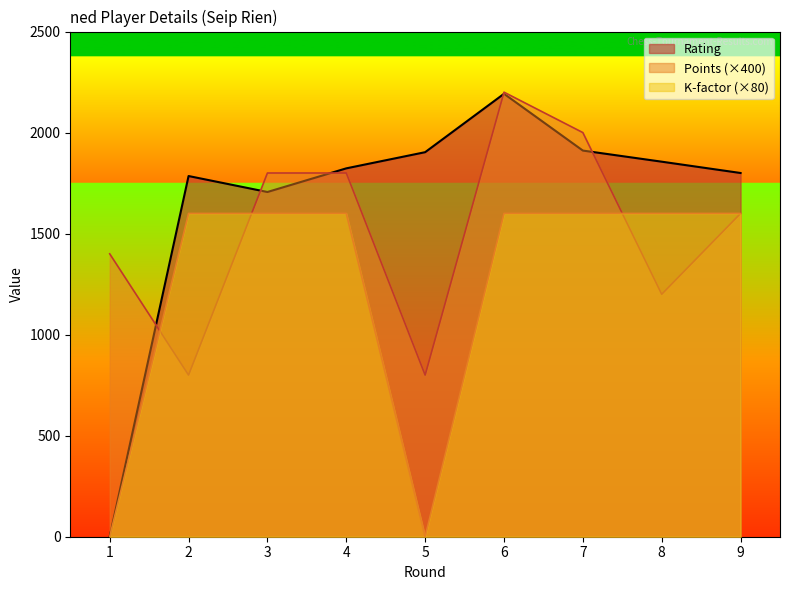

What is the highest value of the Rating series?

2192